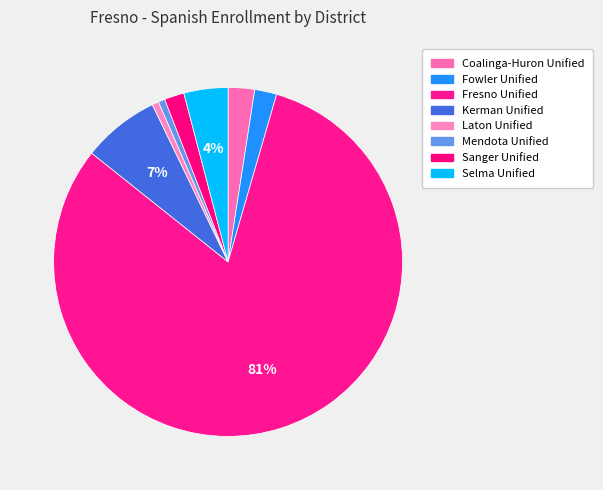

What is the smallest slice in the pie chart?

Laton Unified